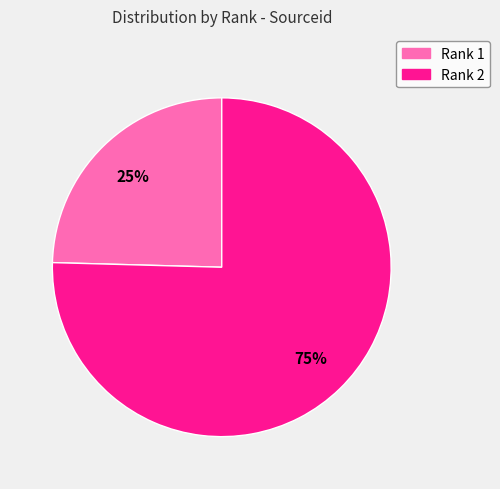

Count the number of slices in the pie.

2